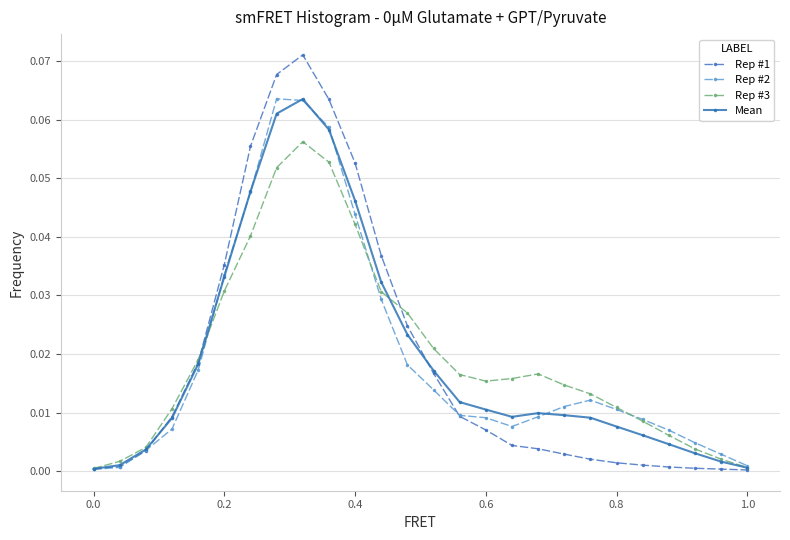

Which series has the widest spread of values?

Rep #1